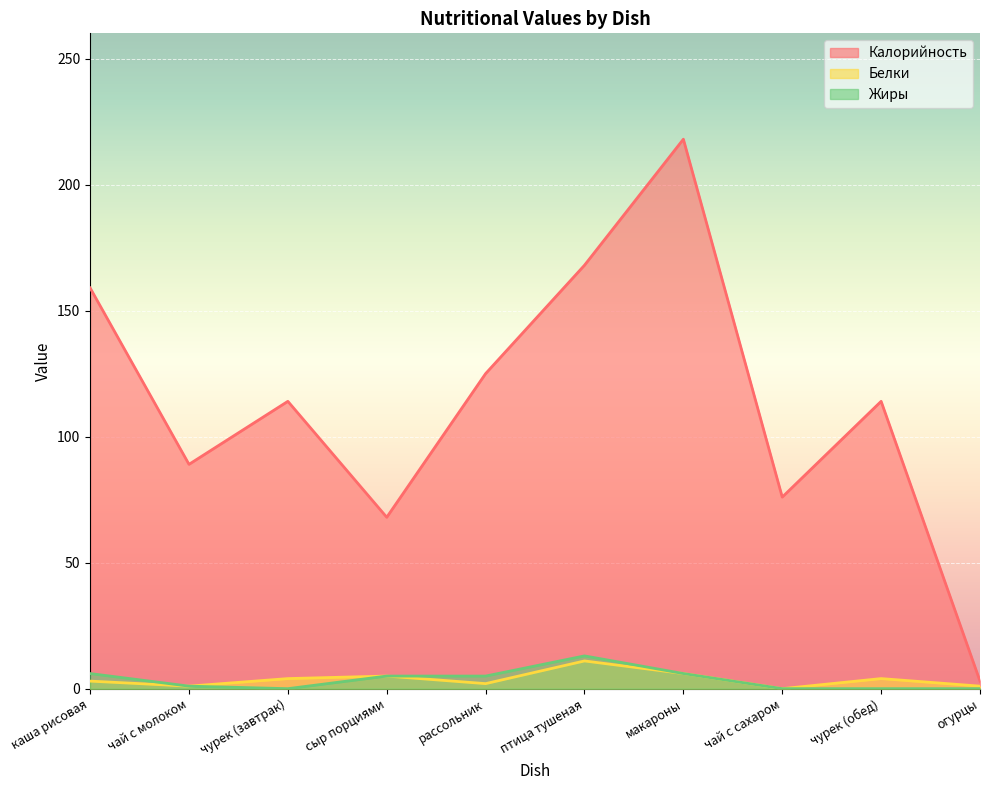

What is the average value of the Белки series?

4